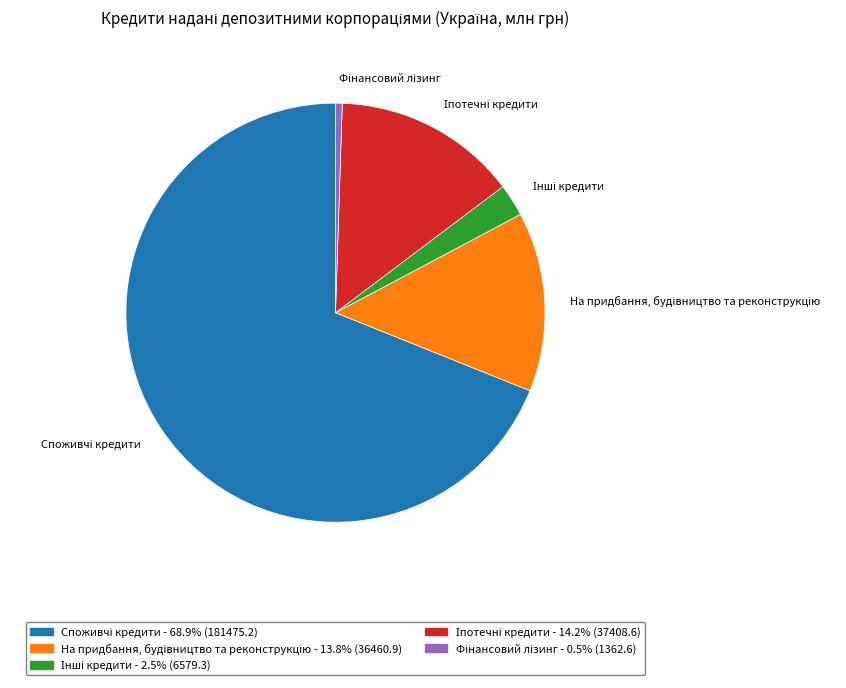

Is there a majority slice in this chart?

Yes